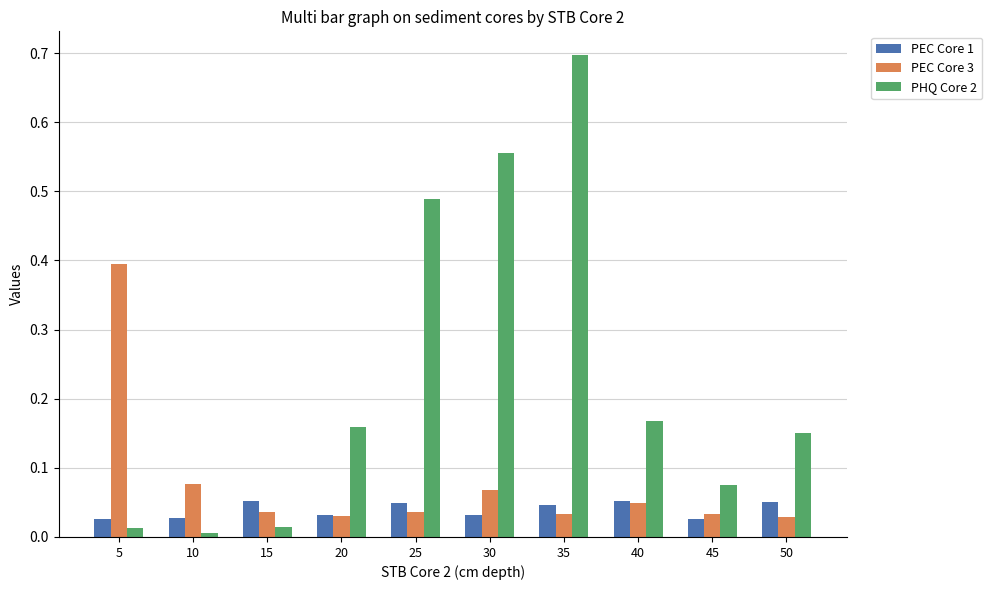

Rank the series by their average value, from lowest to highest.

PEC Core 1, PEC Core 3, PHQ Core 2